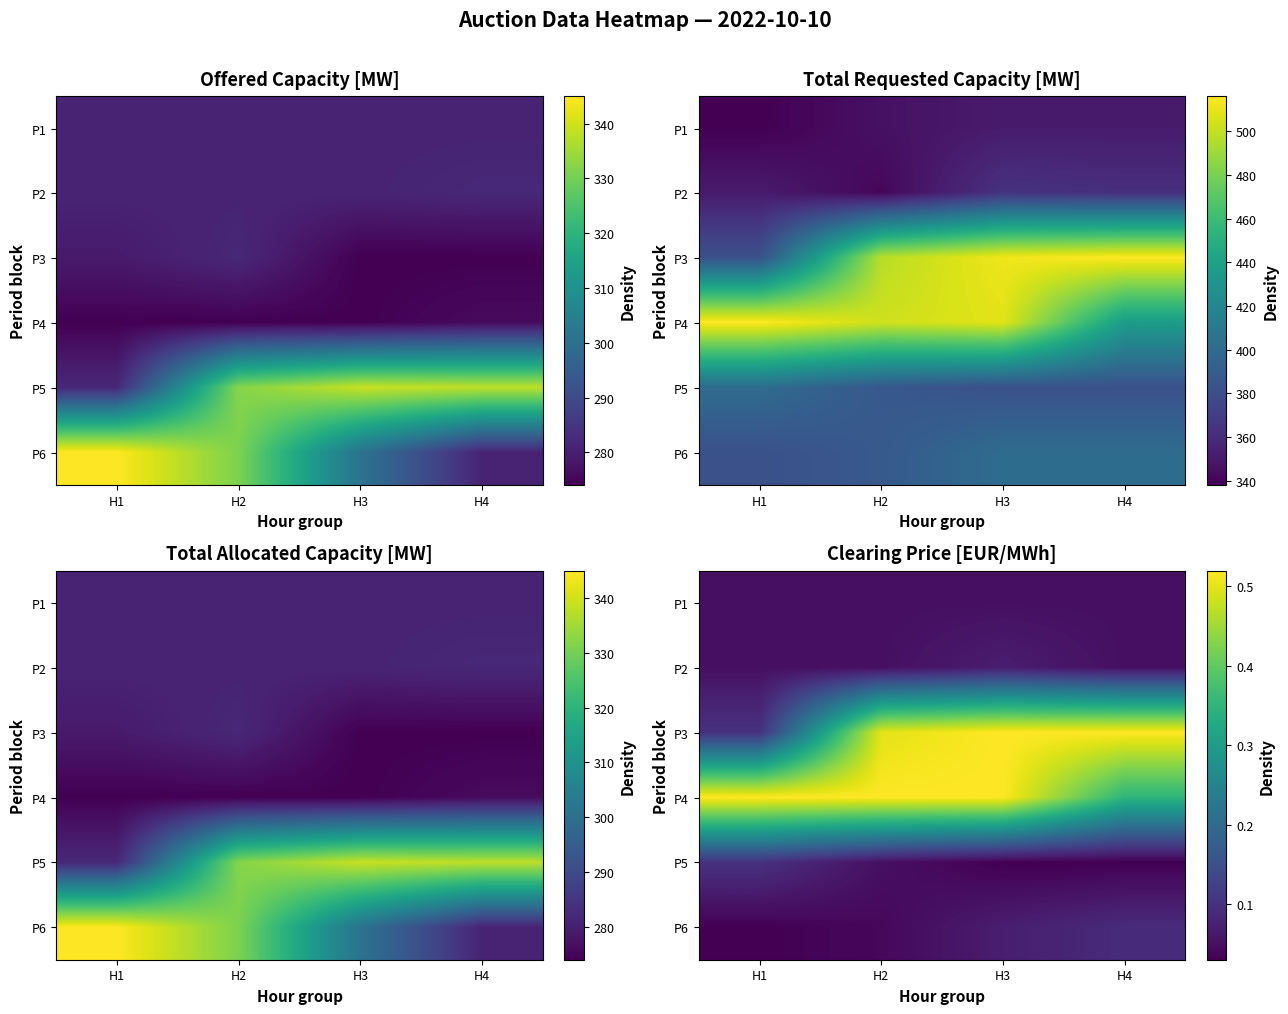

How many data points does each series have?

4